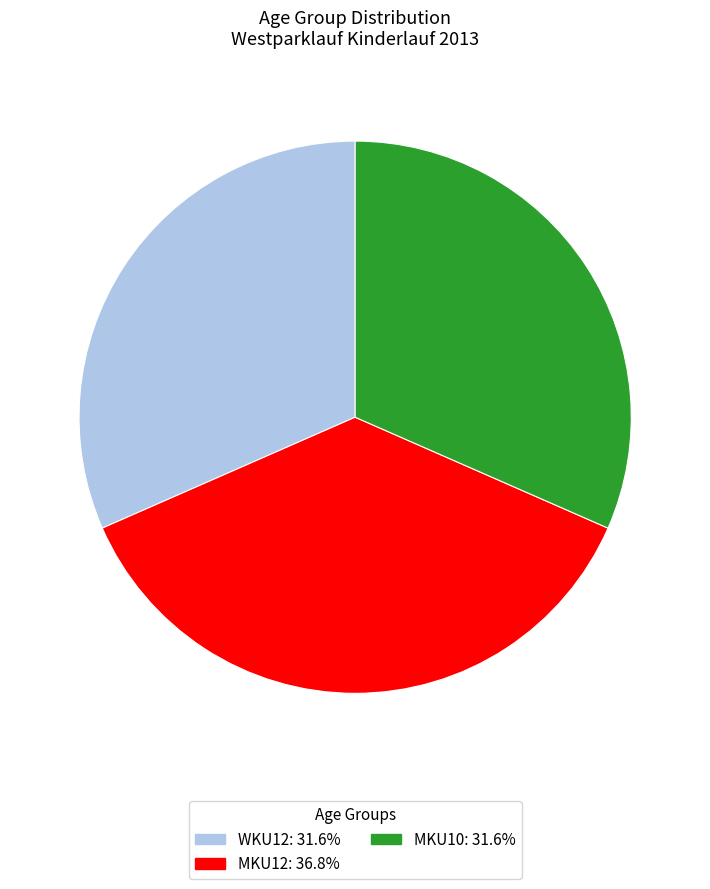

Is the sum of MKU10: 31.6% and MKU12: 36.8% greater than half?

Yes